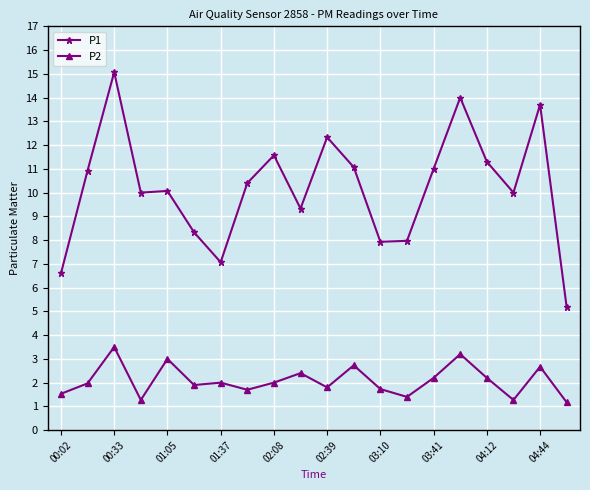

What is the highest value of the P1 series?

15.1